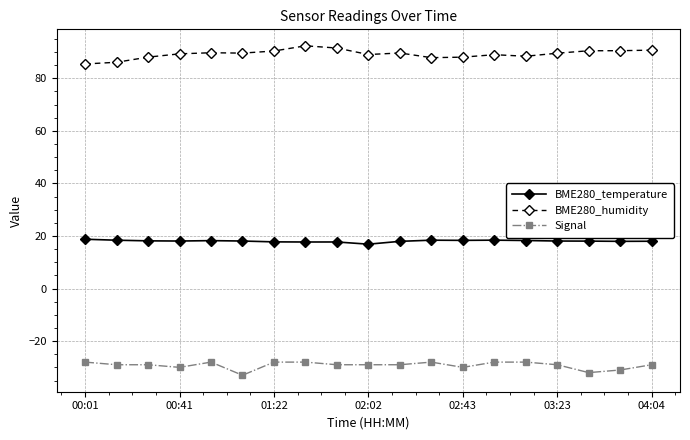

List the series in order of their peak value, highest first.

BME280_humidity, BME280_temperature, Signal